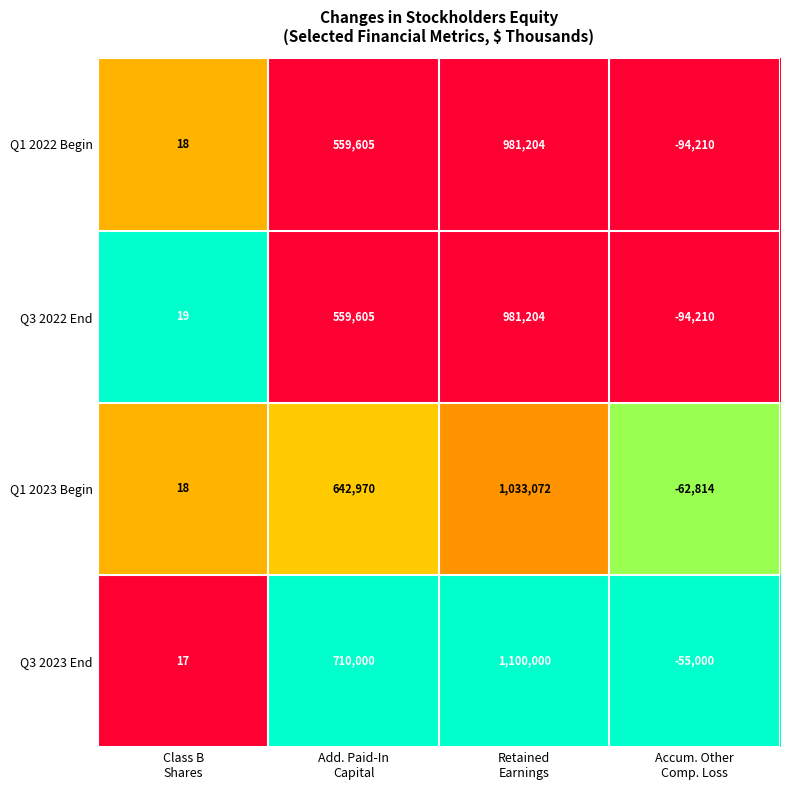

Which series has the widest spread of values?

Q3 2023 End